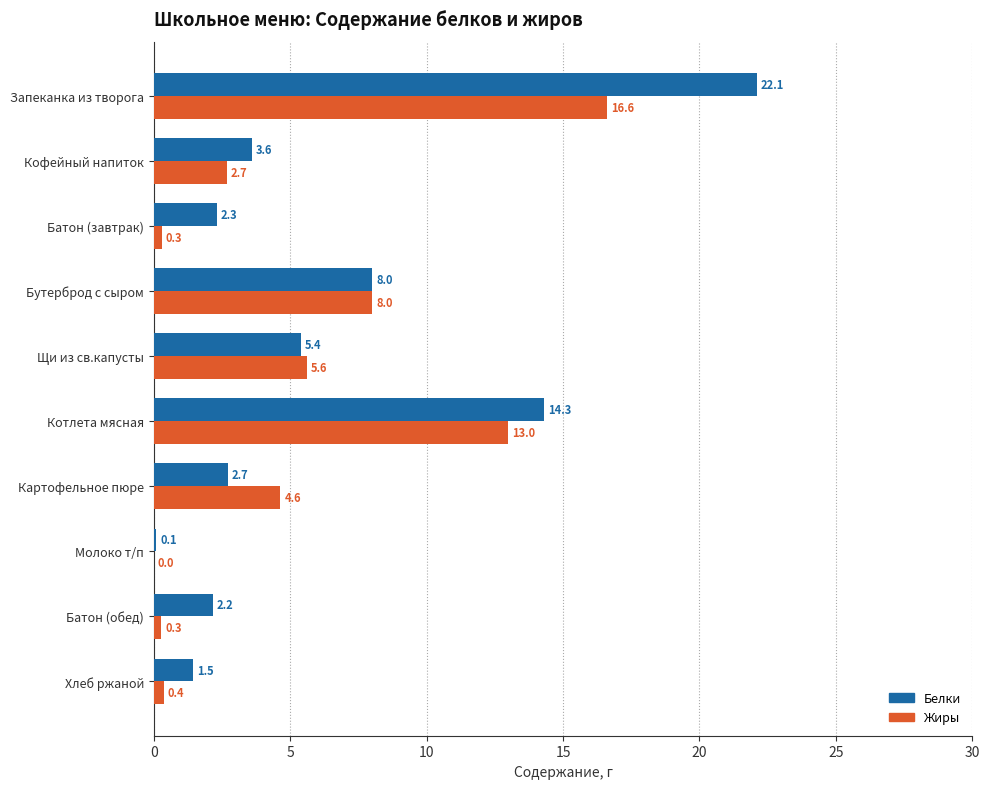

Where is Жиры nearest to the value 8?

Бутерброд с сыром